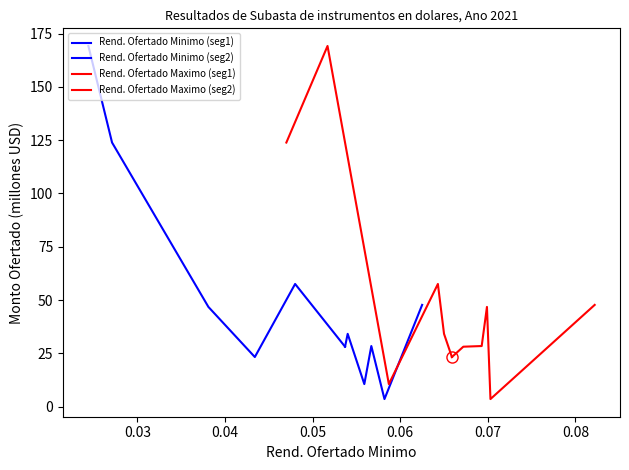

Which series ends up on top after the final intersection of Rend. Ofertado Maximo (seg1) and Rend. Ofertado Maximo (seg2)?

Rend. Ofertado Maximo (seg2)